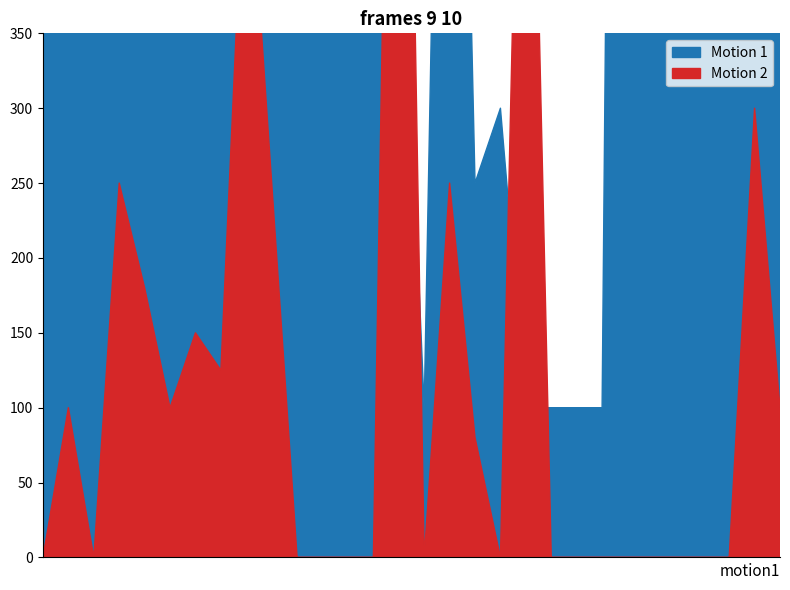

What is the average value of the Motion 2 series?

138